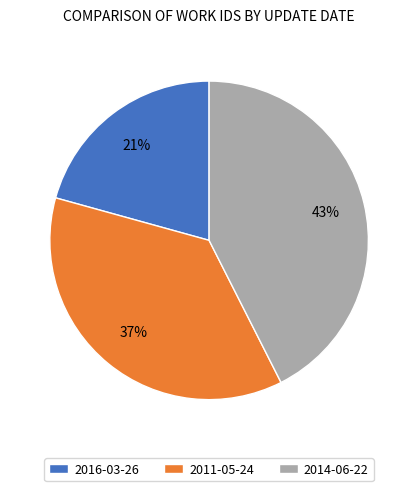

Is the sum of 2014-06-22 and 2011-05-24 greater than half?

Yes